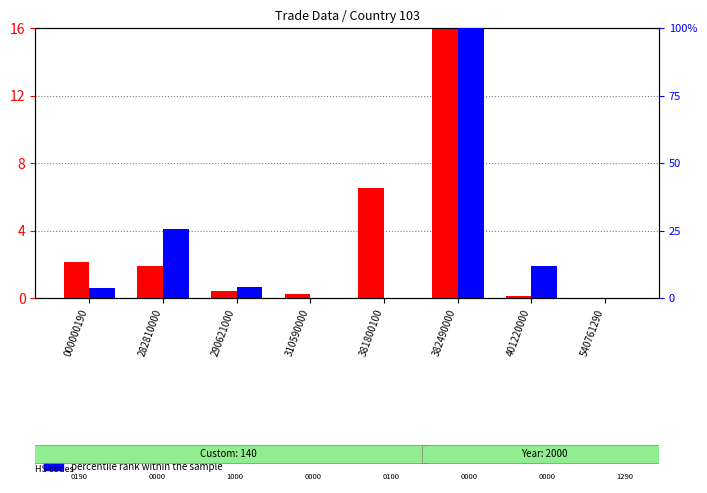

What is the sum of the percentile rank within the sample values at 290621000 and 000000190?

7.6